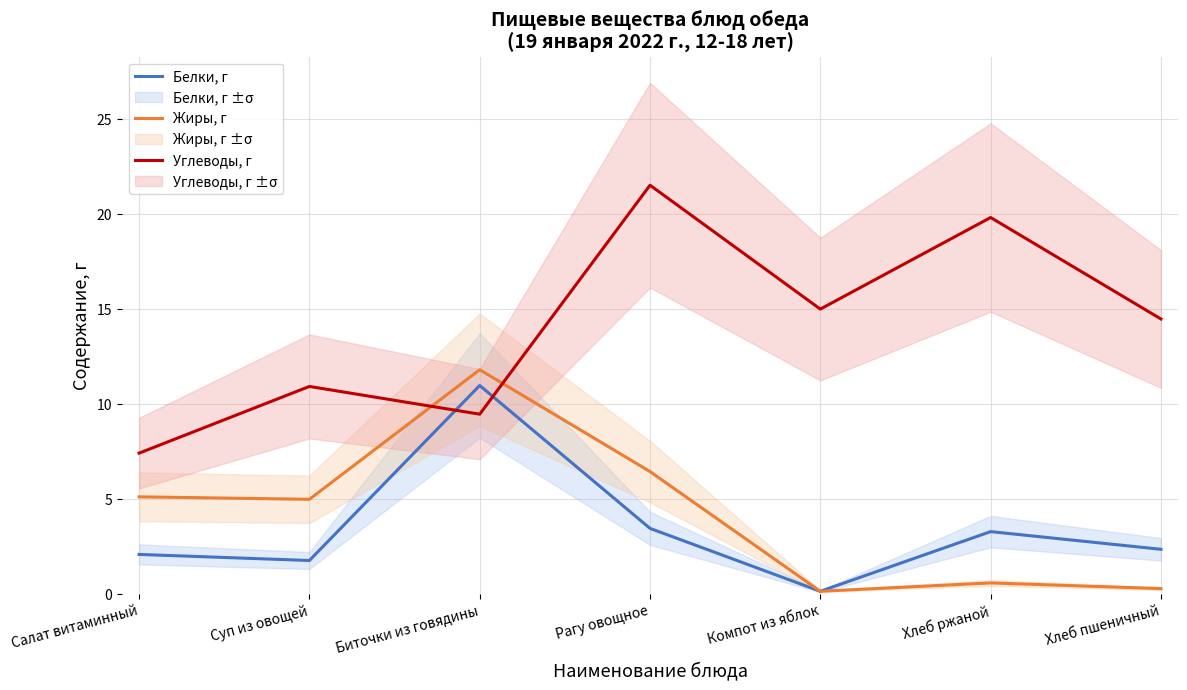

Which series has the largest total across all categories?

Углеводы, г